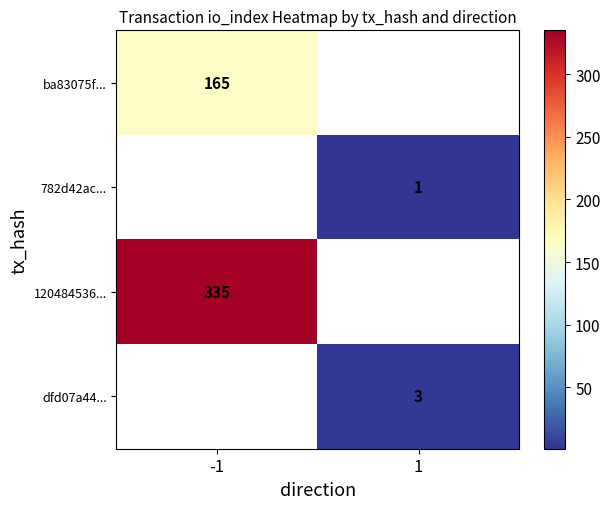

Is it true that ba83075f... equals 98 at -1?

False